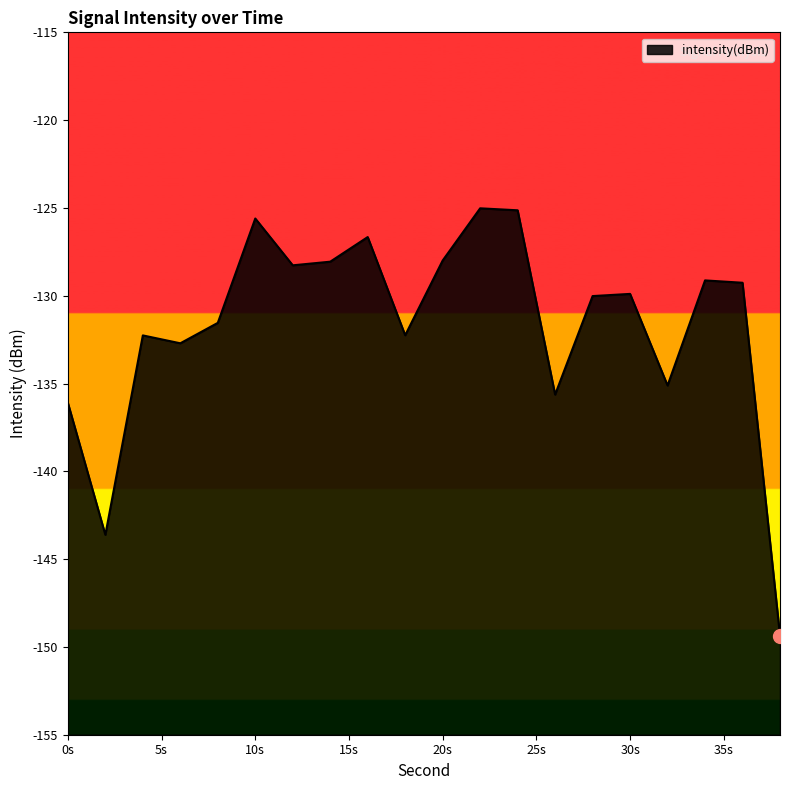

List the labels in order of value, largest first.

22, 24, 10, 16, 20, 14, 12, 34, 36, 30, 28, 8, 18, 4, 6, 32, 26, 0, 2, 38